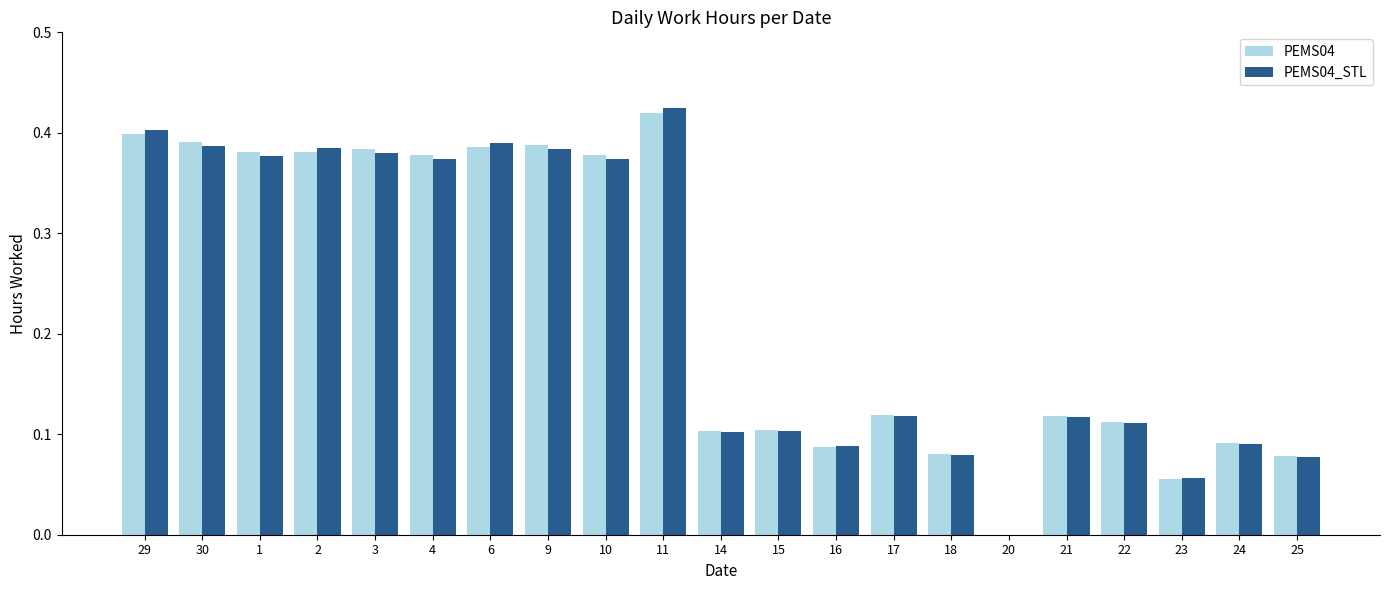

Which series has the widest spread of values?

PEMS04_STL